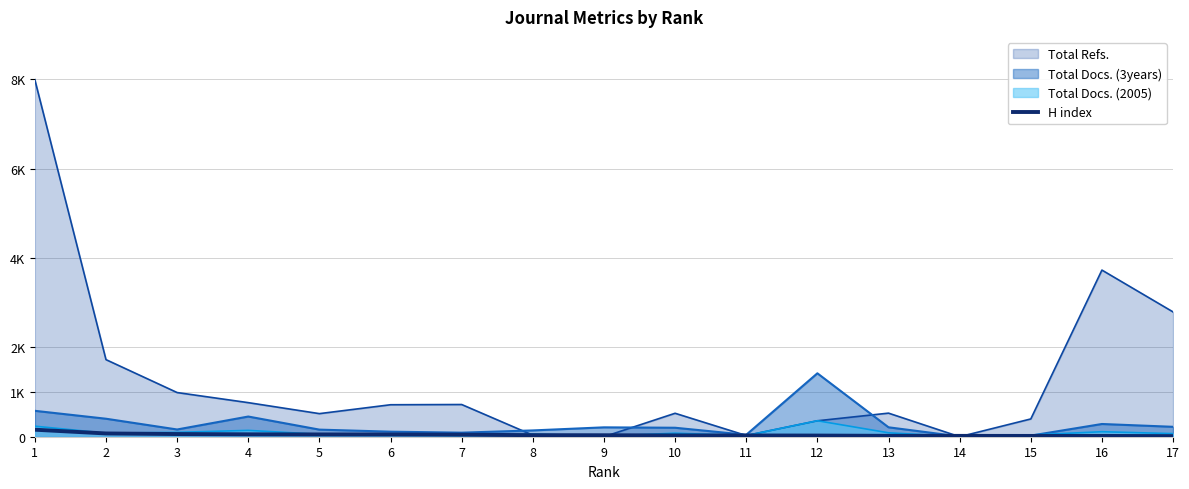

The value at 17 is 19. True or false?

False